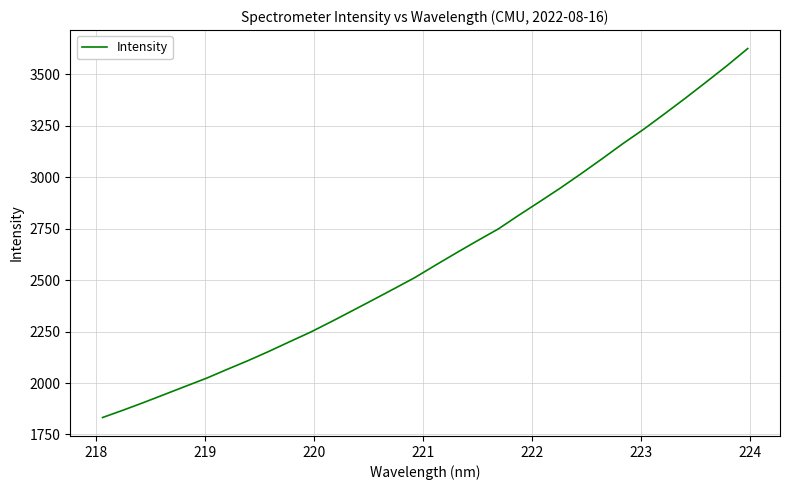

What is the smallest value displayed?

1832.2